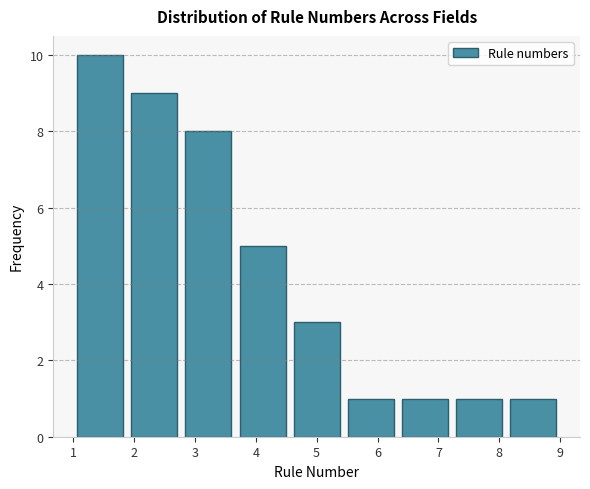

Which range on the x-axis has the tallest bar?

1.0 to 1.9